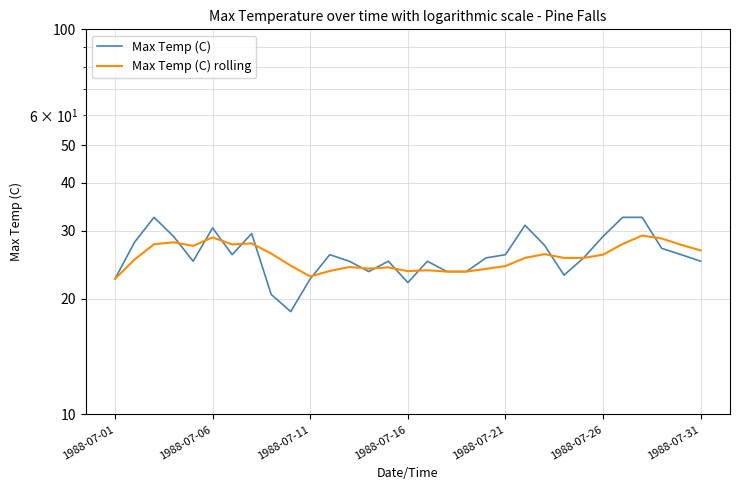

How many data points in Max Temp (C) are less than 25?

9